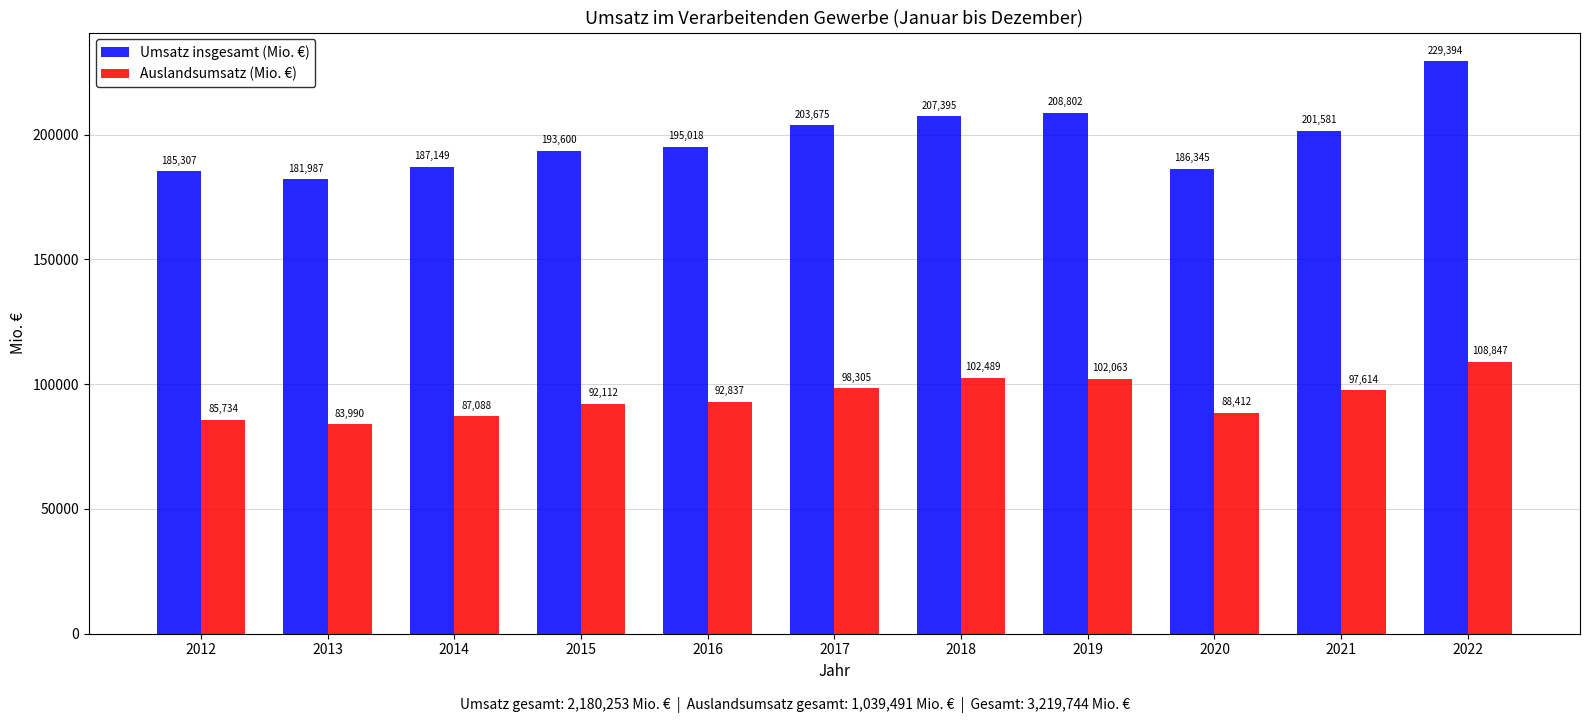

What is the maximum value shown in the chart?

229394